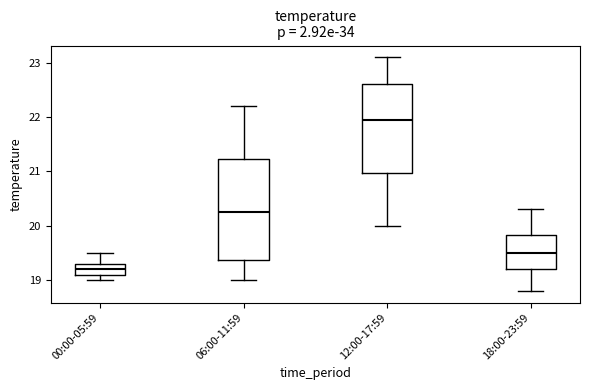

Where is the upper edge of the box for 06:00-11:59 on the y-axis? The values are not printed on the chart, so give them approximately, as read against the axis.

21.2